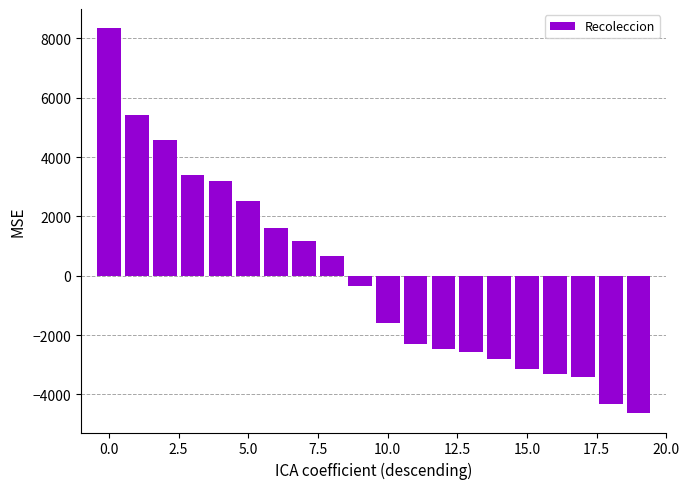

Does the chart contain stacked bars?

No